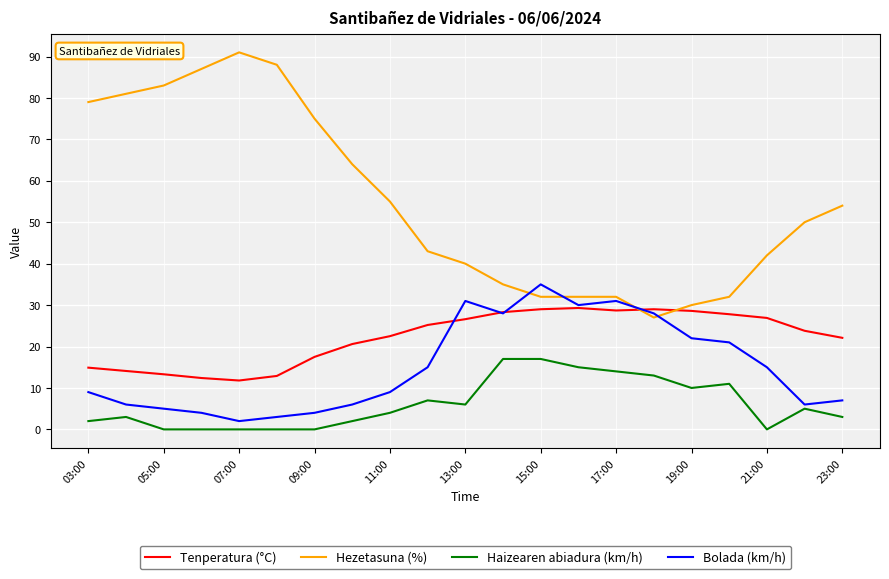

True or false: Bolada (km/h) and Haizearen abiadura (km/h) intersect in this chart.

False